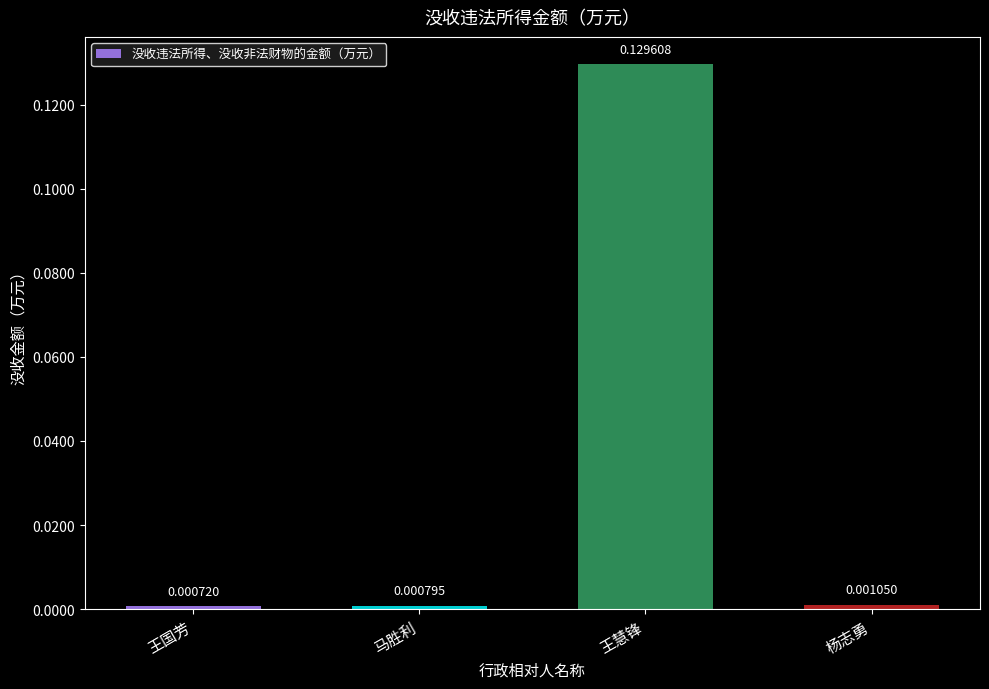

Where is the data nearest to the value 0?

王国芳